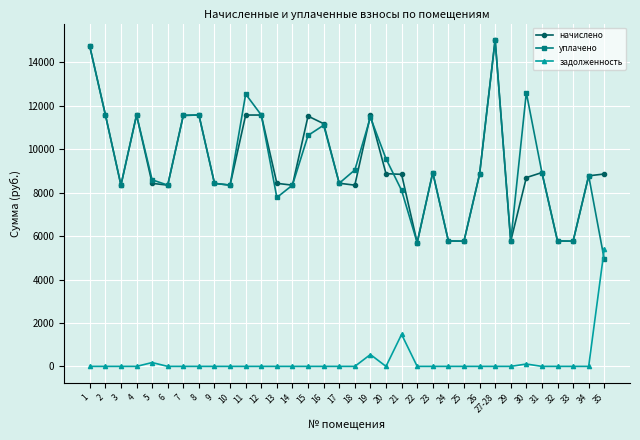

How many intersections are there between уплачено and задолженность?

1